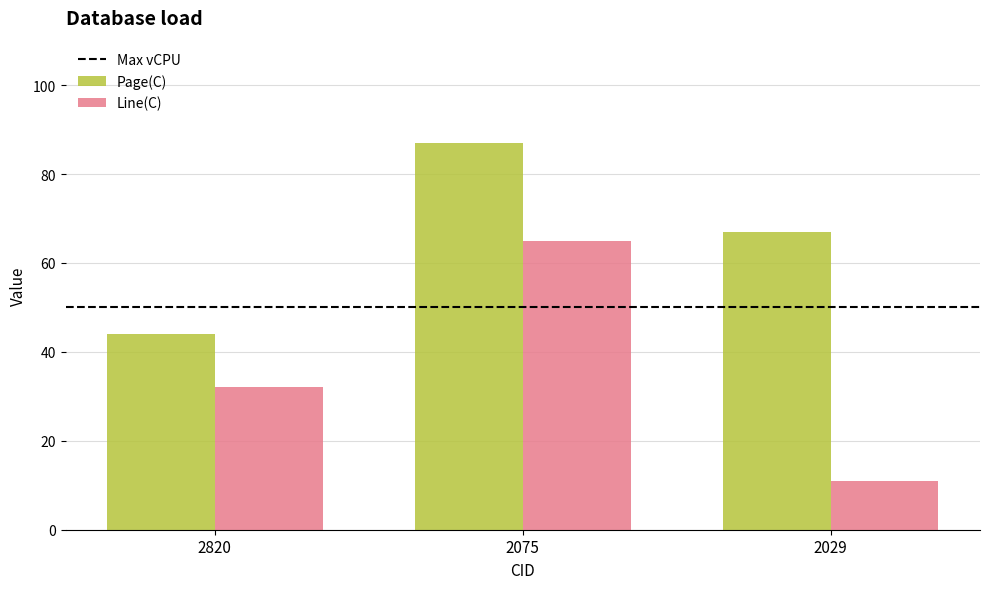

List the series in order of their overall mean, highest first.

Page(C), Line(C)